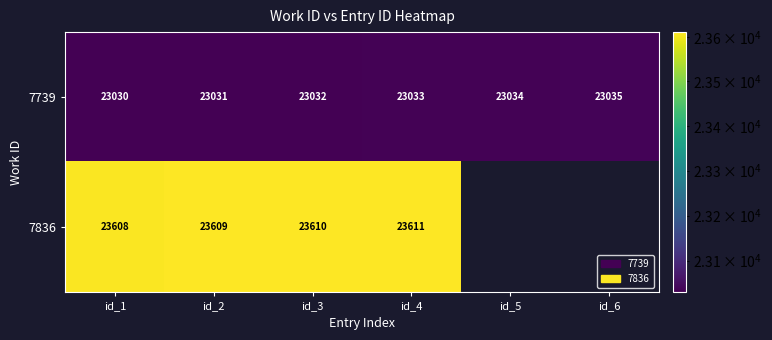

The 7836 series shows 9053.0 at id_3. True or false?

False